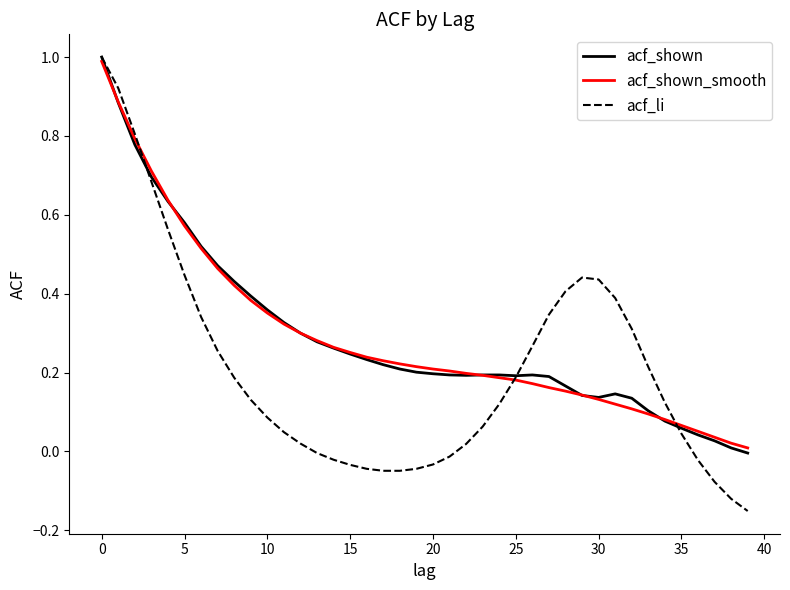

Which series has the widest spread of values?

acf_li